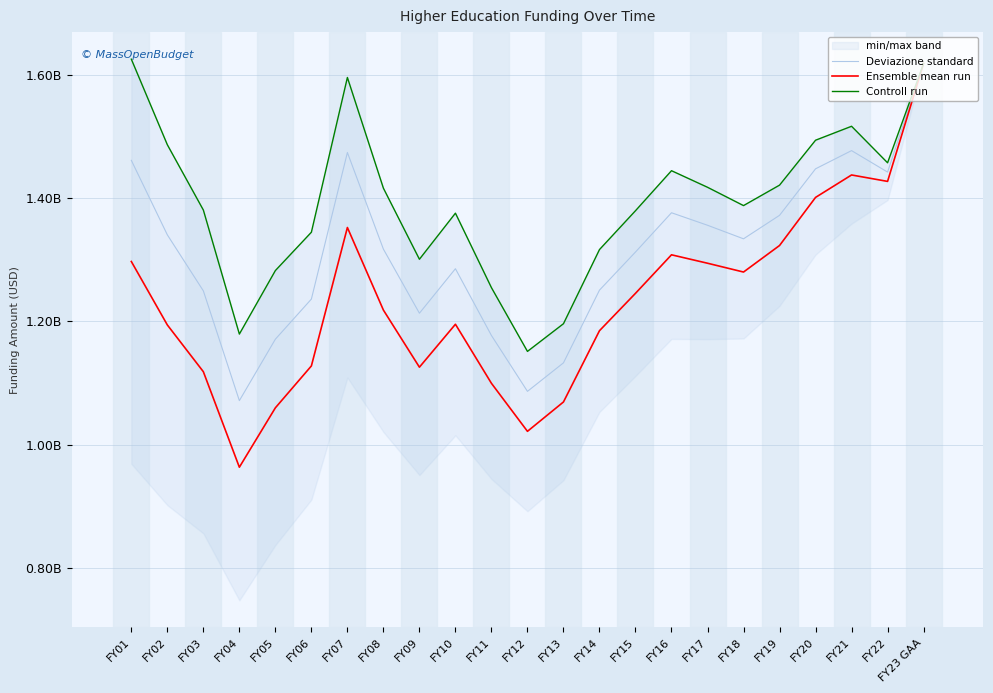

Which category has the highest value in the Ensemble mean run series?

FY23 GAA